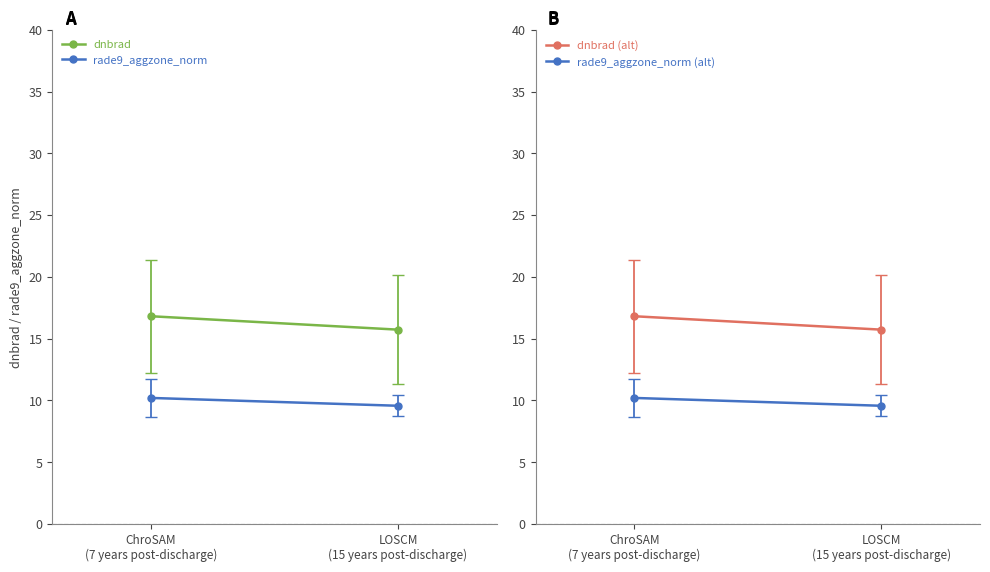

How many lines are shown in the chart?

4